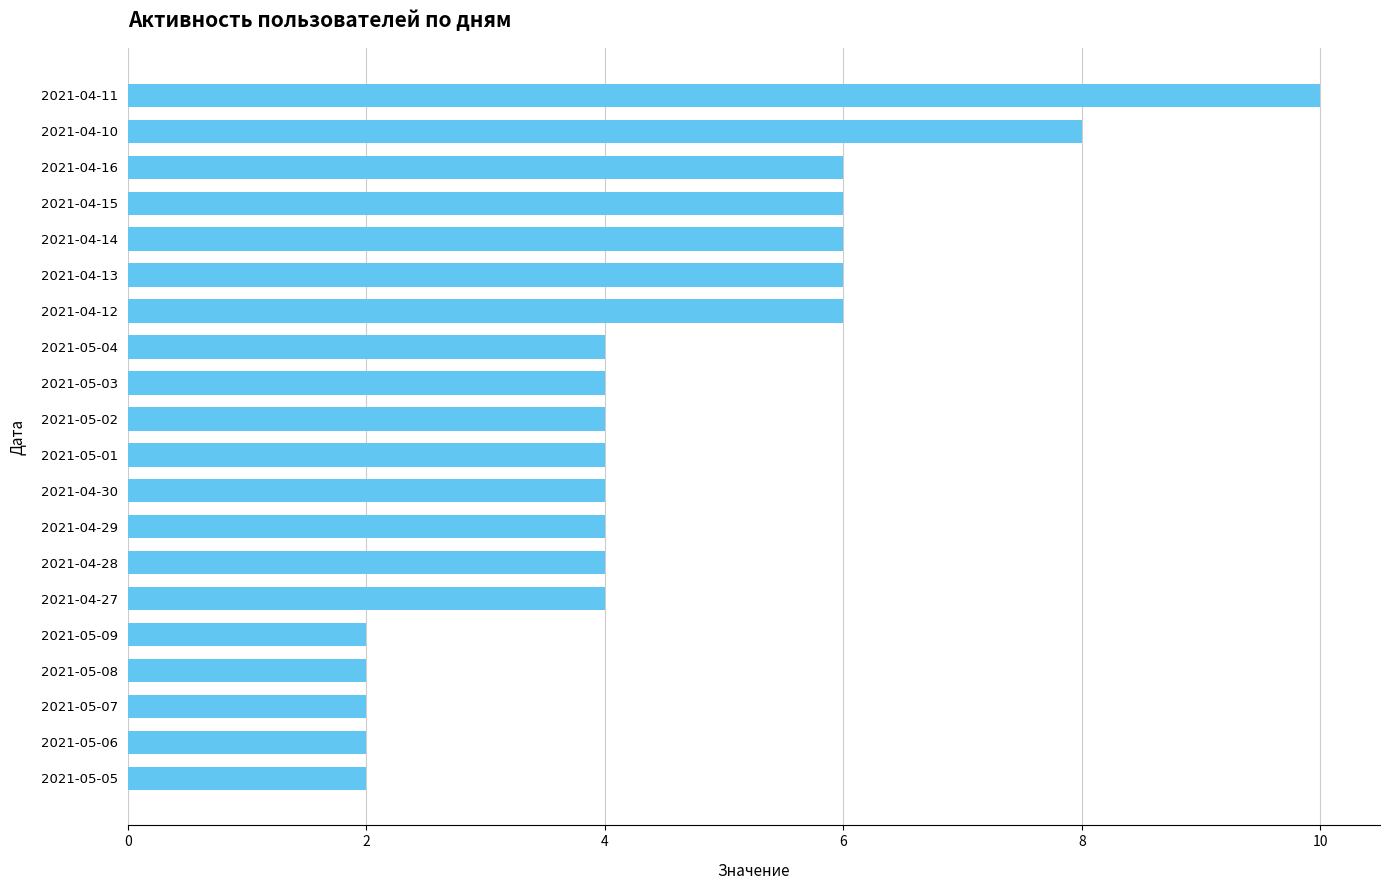

What position from the top is 2021-05-09?

16